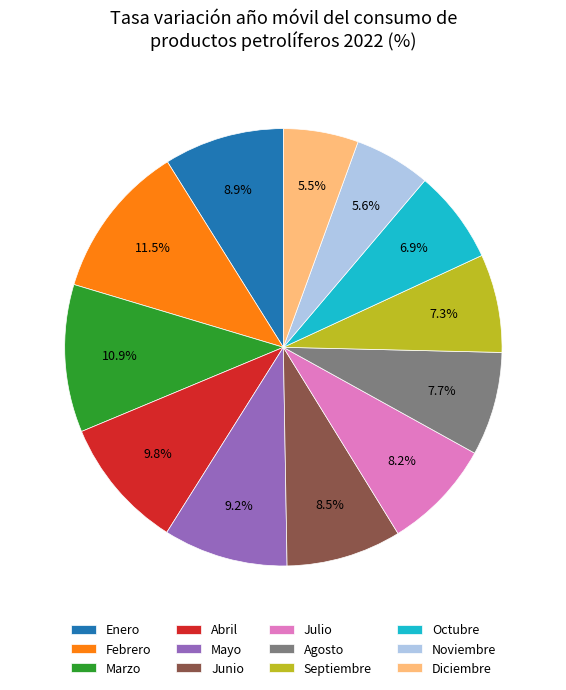

Do Septiembre and Noviembre together represent more than half of the pie?

No